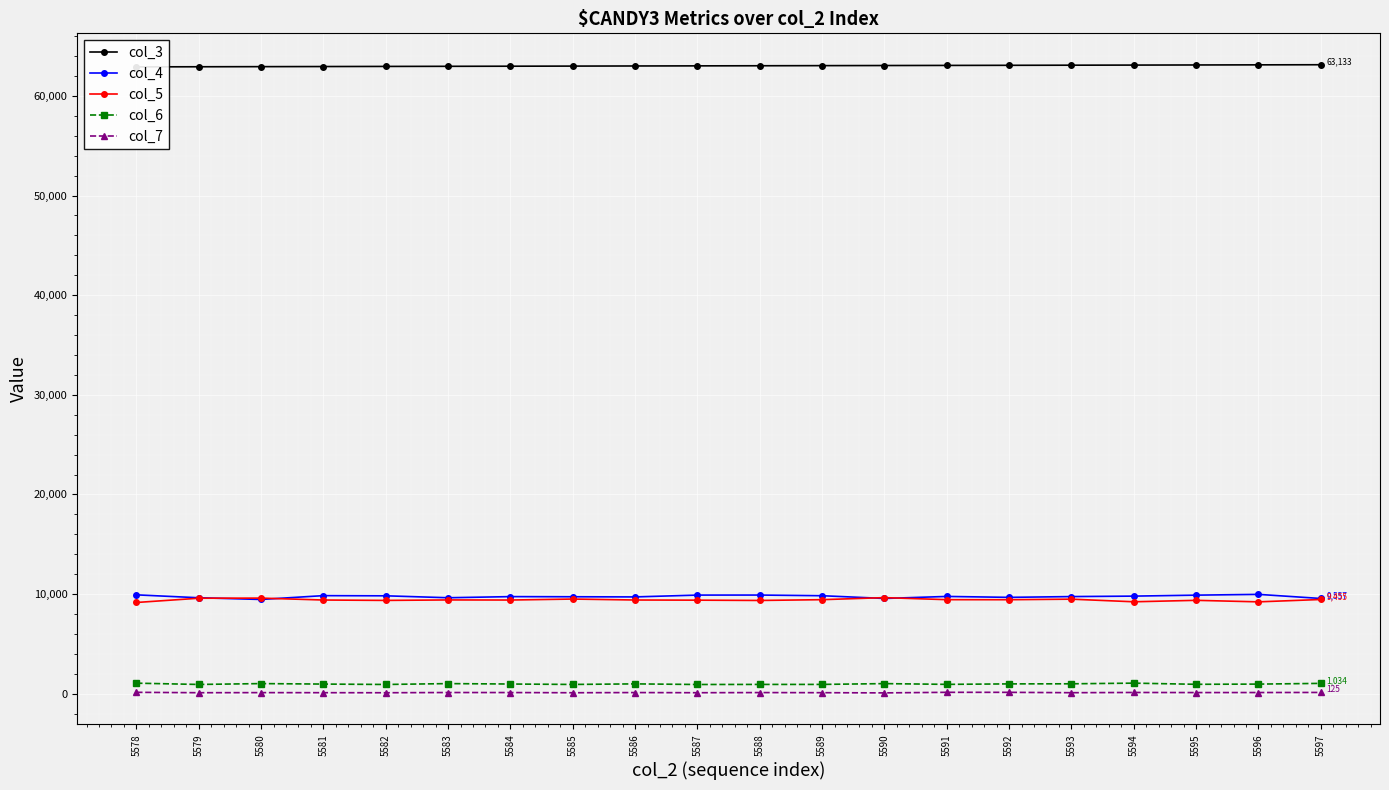

Reading left to right, list all the values displayed in this chart.

col_3: 5578=62919	5579=62930	5580=62941	5581=62952	5582=62964	5583=62975	5584=62986	5585=62997	5586=63009	5587=63020	5588=63031	5589=63043	5590=63054	5591=63065	5592=63076	5593=63088	5594=63099	5595=63110	5596=63122	5597=63133
col_4: 5578=9921	5579=9629	5580=9458	5581=9842	5582=9825	5583=9630	5584=9743	5585=9729	5586=9713	5587=9897	5588=9900	5589=9834	5590=9558	5591=9761	5592=9669	5593=9747	5594=9794	5595=9891	5596=9969	5597=9557
col_5: 5578=9154	5579=9581	5580=9594	5581=9402	5582=9363	5583=9411	5584=9401	5585=9499	5586=9404	5587=9388	5588=9358	5589=9437	5590=9642	5591=9437	5592=9432	5593=9488	5594=9225	5595=9371	5596=9218	5597=9455
col_6: 5578=1055	5579=927	5580=1013	5581=965	5582=925	5583=1012	5584=970	5585=928	5586=984	5587=923	5588=930	5589=931	5590=1011	5591=936	5592=983	5593=993	5594=1058	5595=942	5596=962	5597=1034
col_7: 5578=137	5579=98	5580=107	5581=100	5582=95	5583=117	5584=114	5585=95	5586=113	5587=97	5588=112	5589=100	5590=81	5591=138	5592=136	5593=99	5594=122	5595=112	5596=116	5597=125